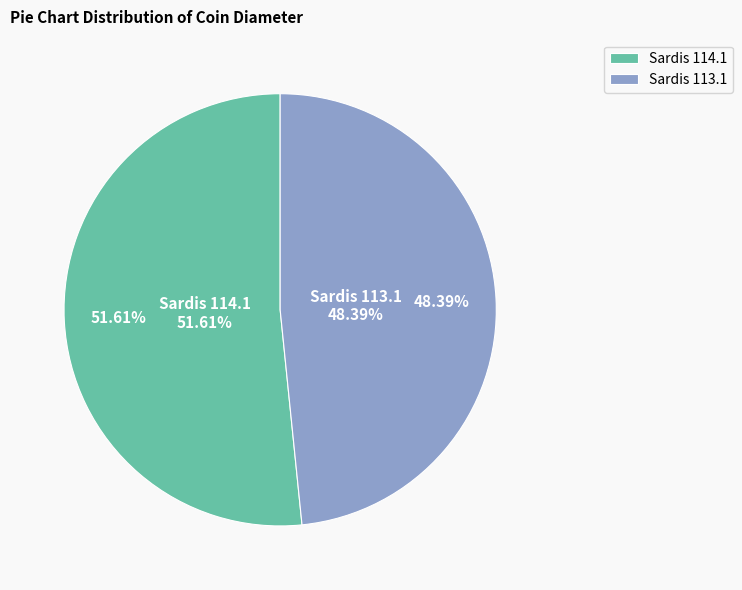

To the nearest percent, what percentage of the pie is Sardis 113.1?

48%